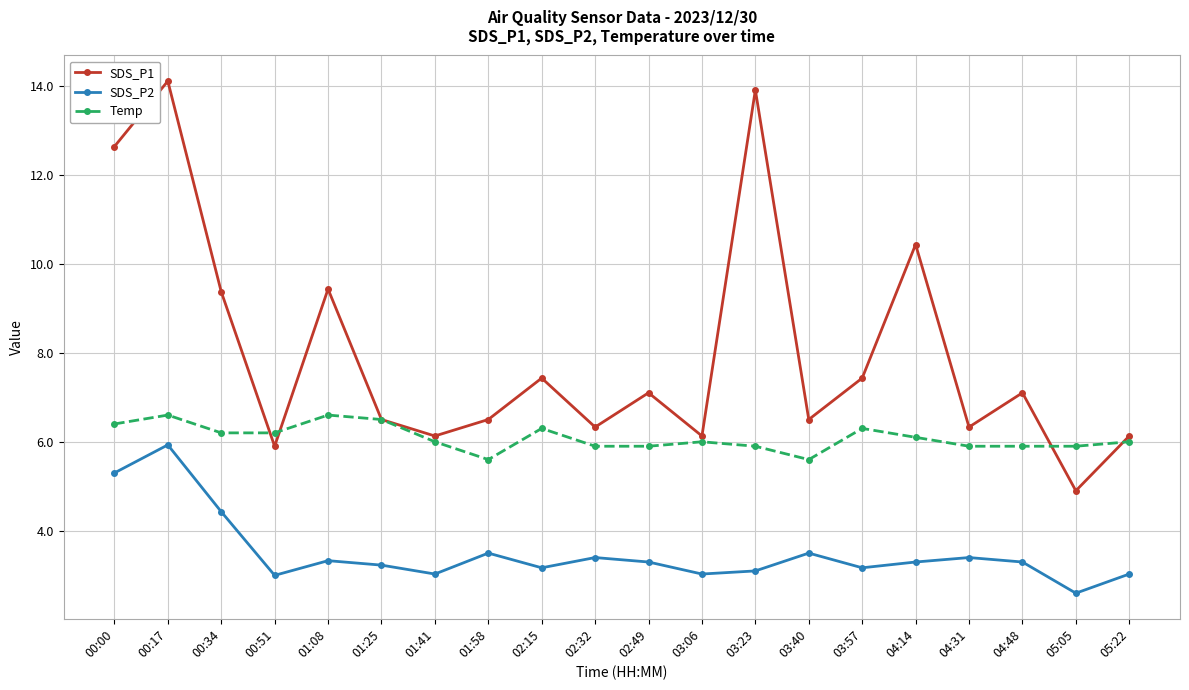

Where is the first local minimum for SDS_P2?

00:51